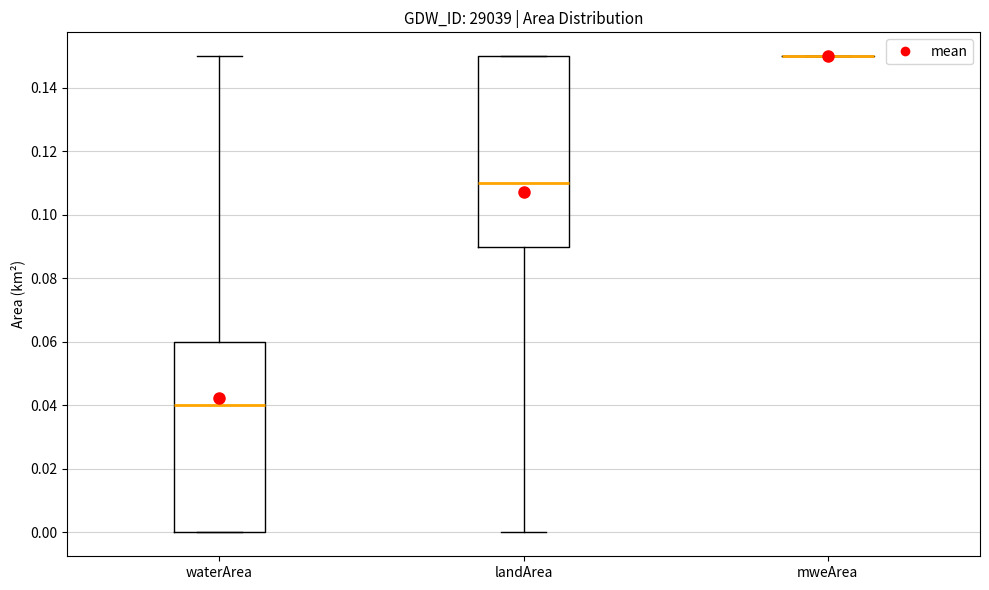

Where does the median line of the box for waterArea sit on the y-axis? The values are not printed on the chart, so give them approximately, as read against the axis.

0.04